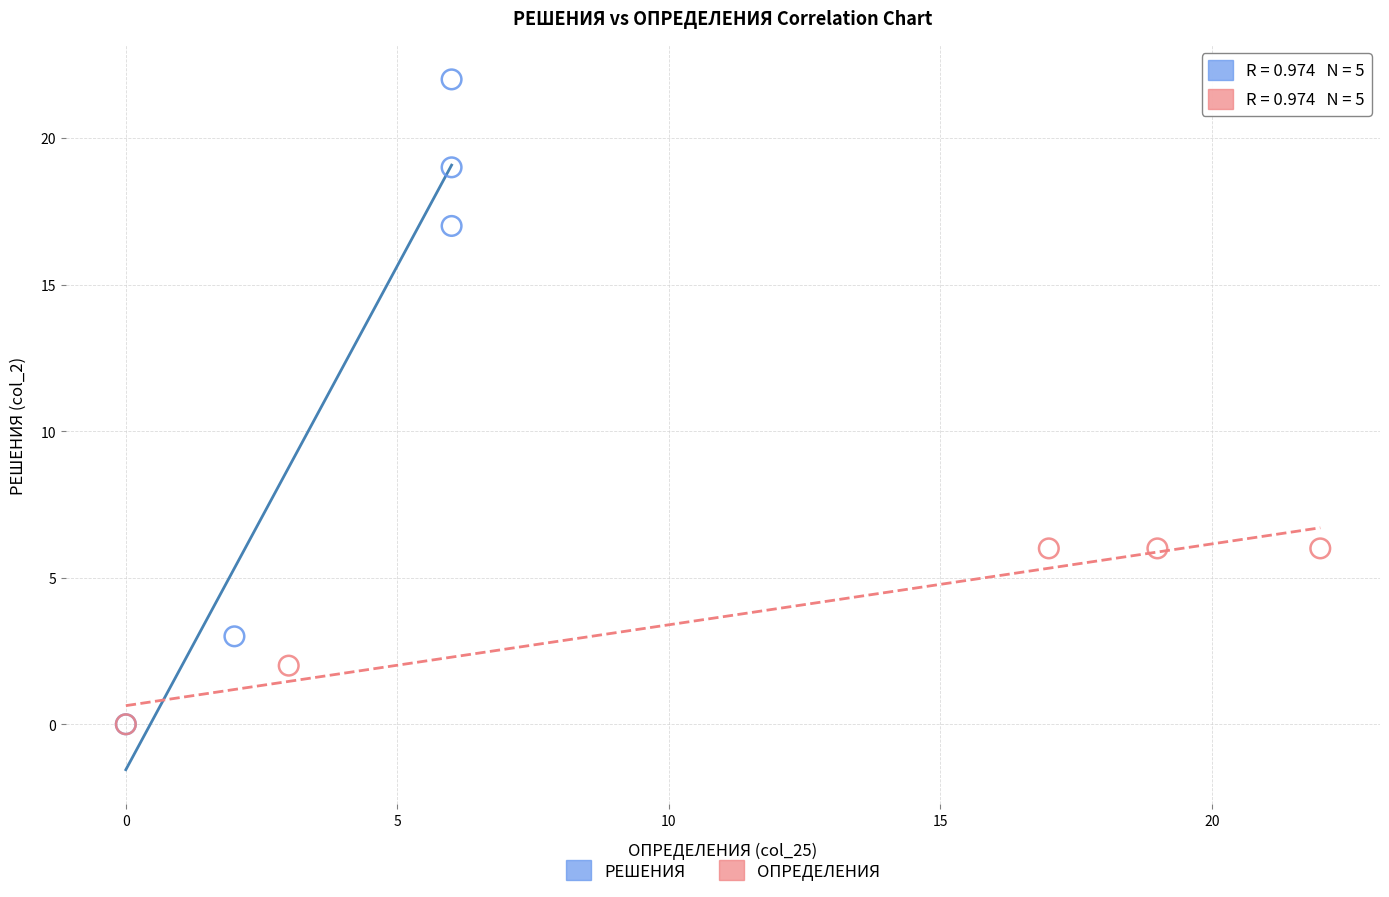

Which series contains the highest Y value?

РЕШЕНИЯ